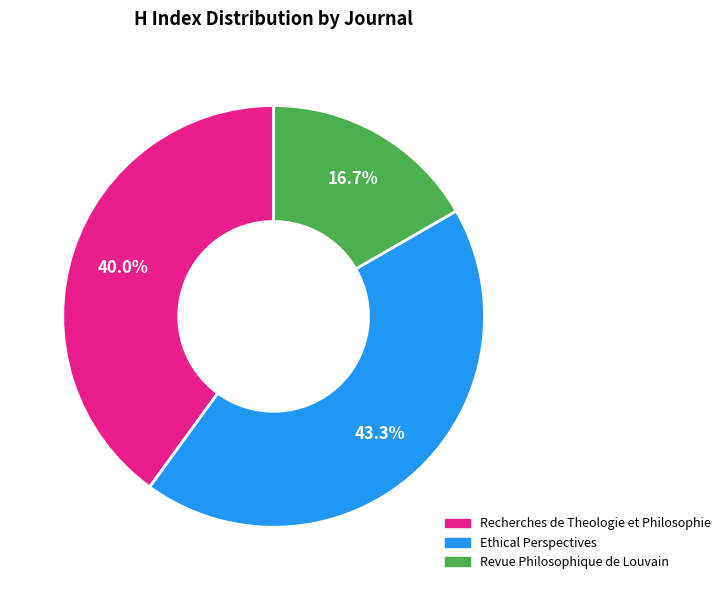

What is the largest slice in the pie chart?

Ethical Perspectives